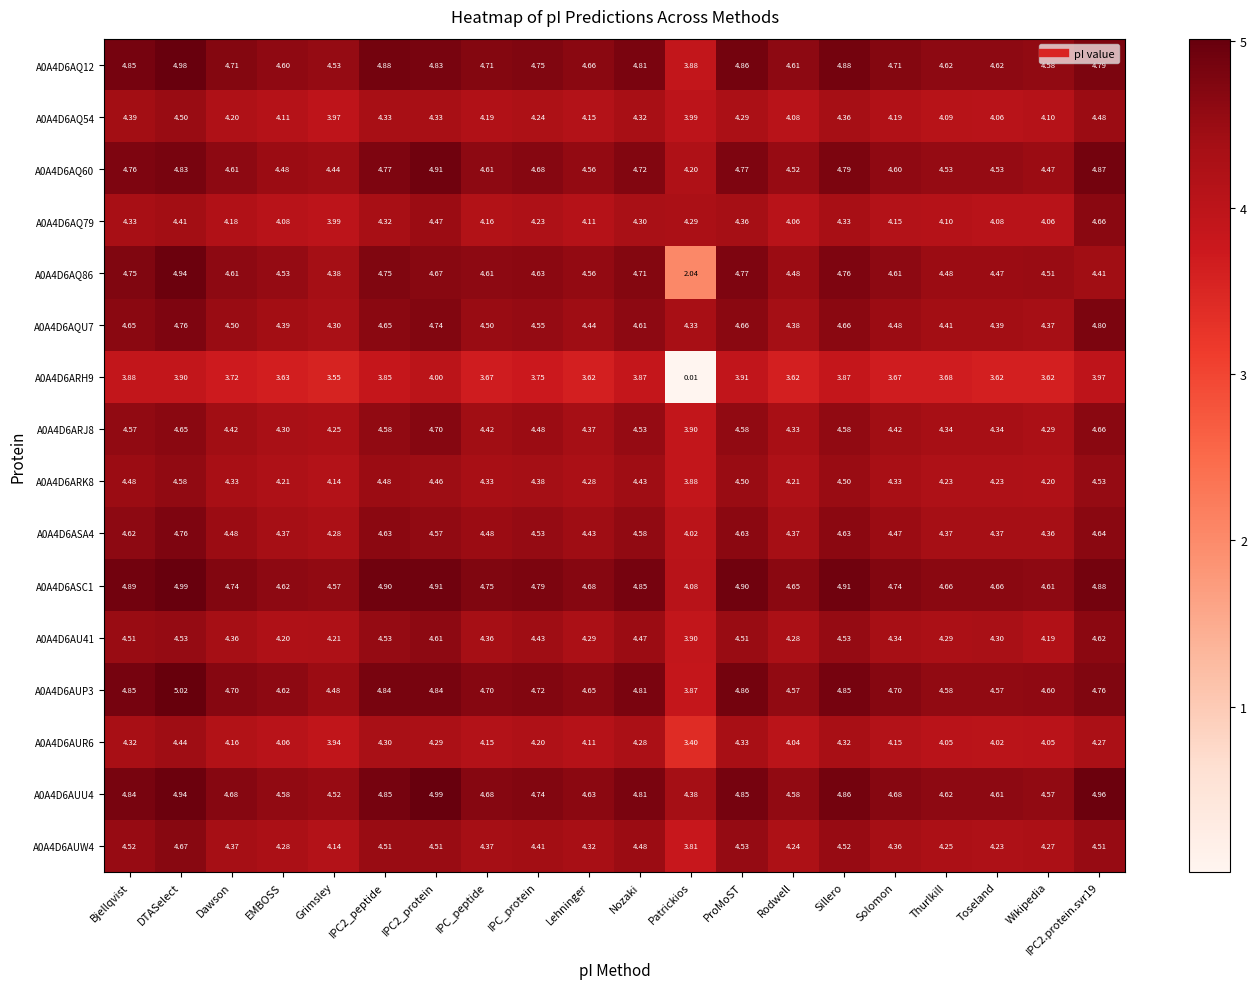

At which category is the sum across all series the highest?

DTASelect